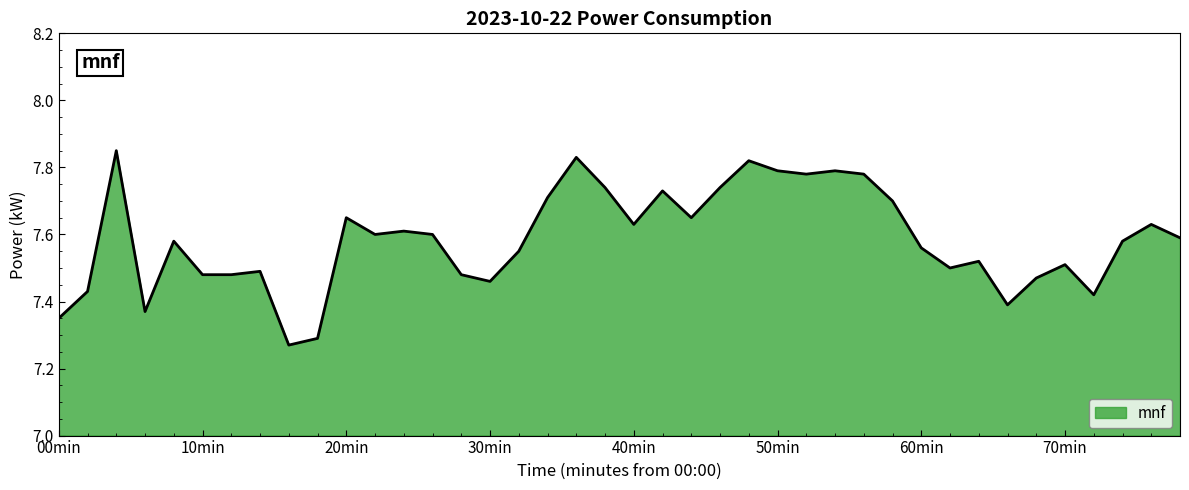

The chart shows a value of 2.1 at 40min. True or false?

False